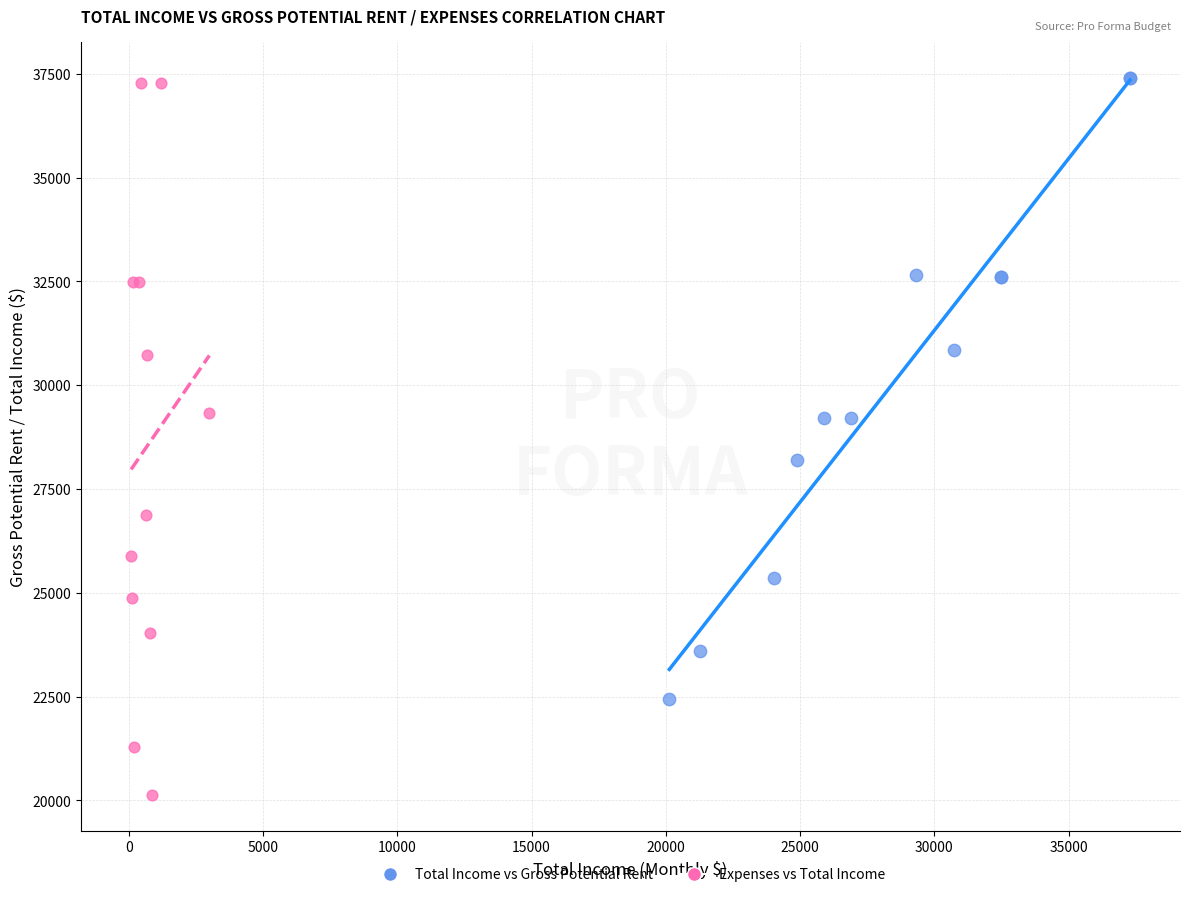

Which series has the largest Y range (max minus min)?

Expenses vs Total Income